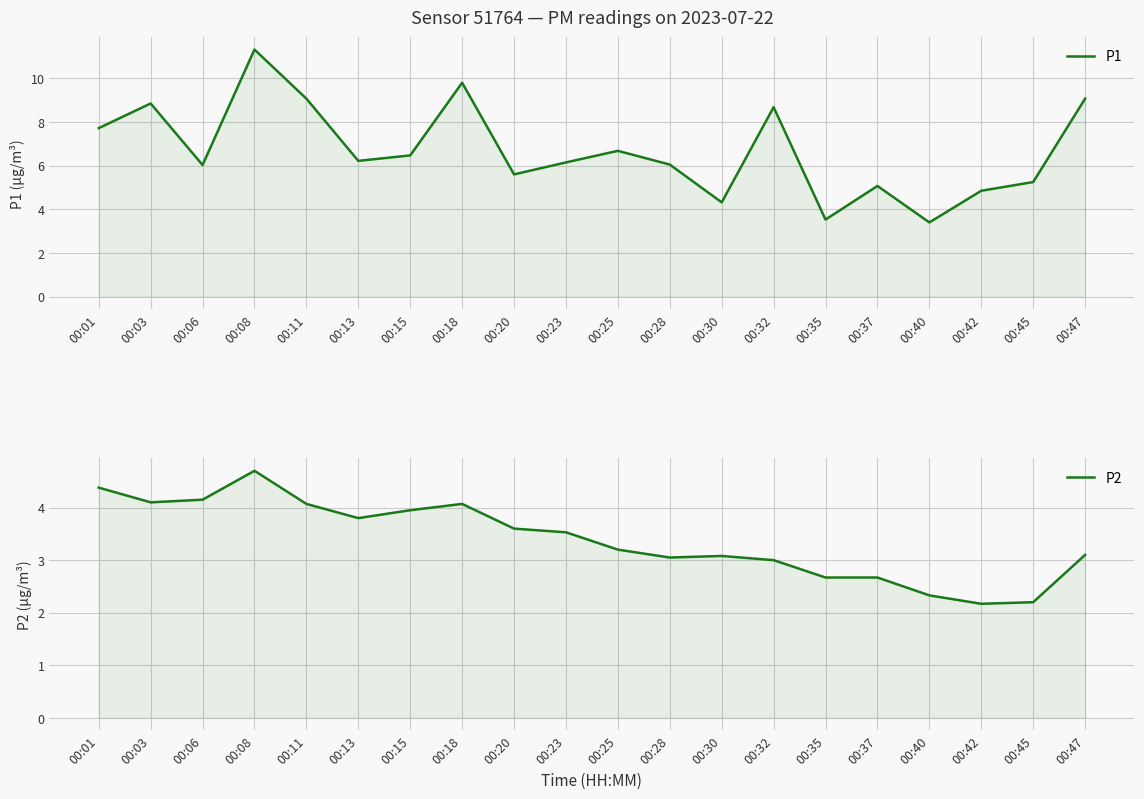

The P2 series shows 4.1 at 00:18. True or false?

True